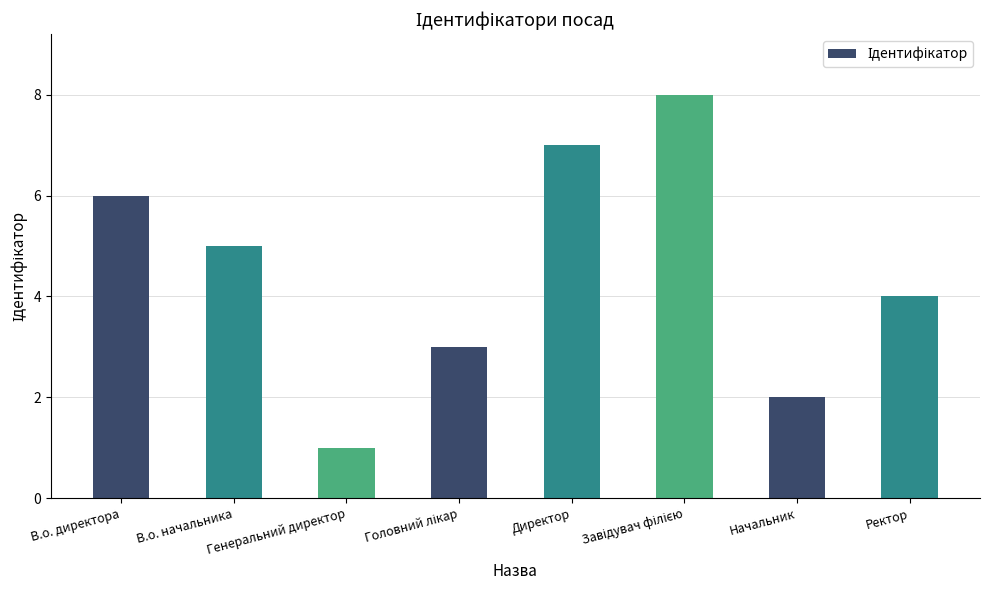

Between Начальник and В.о. начальника, which is larger?

В.о. начальника